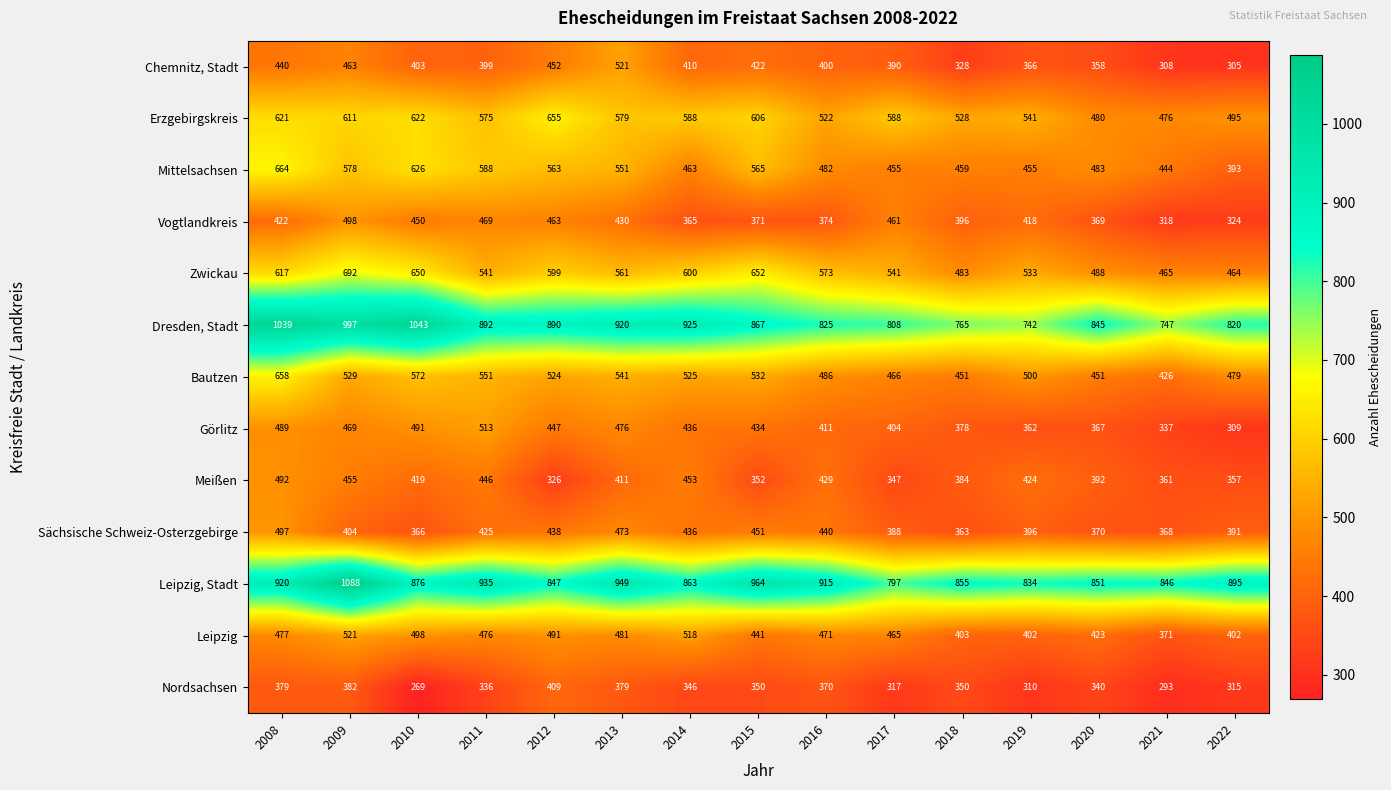

What is the greatest value displayed?

1088